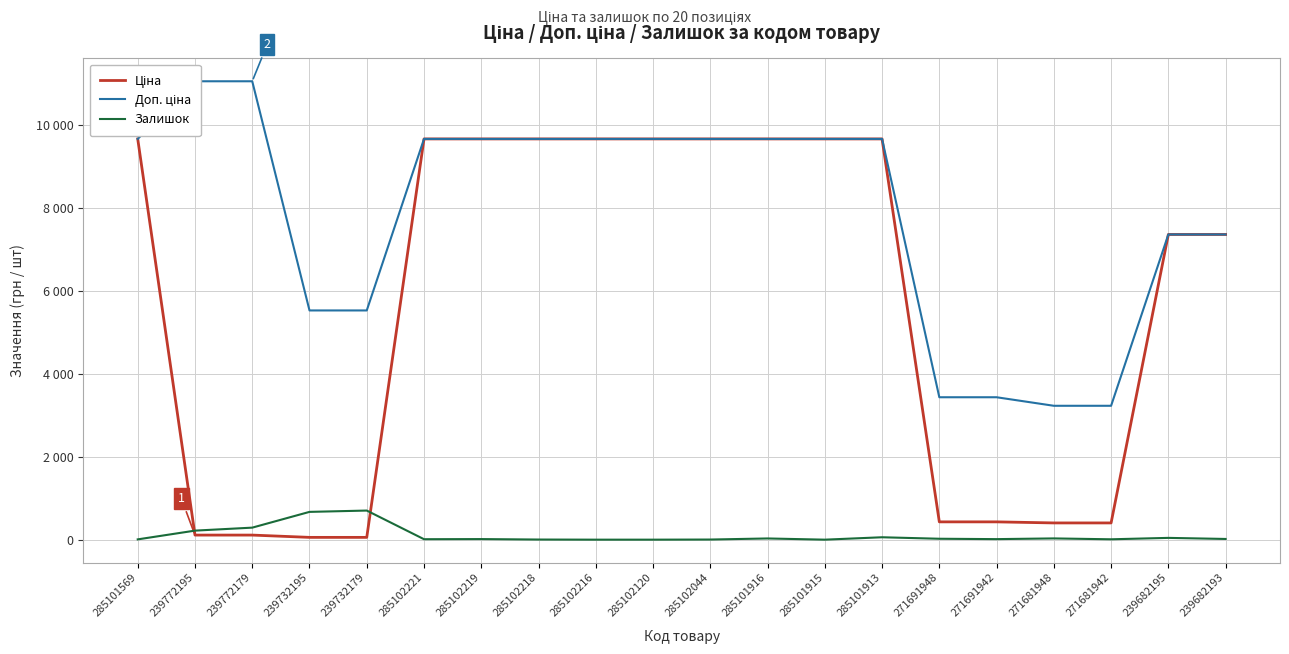

Rank the series at 285102216 from highest to lowest value.

Ціна, Доп. ціна, Залишок